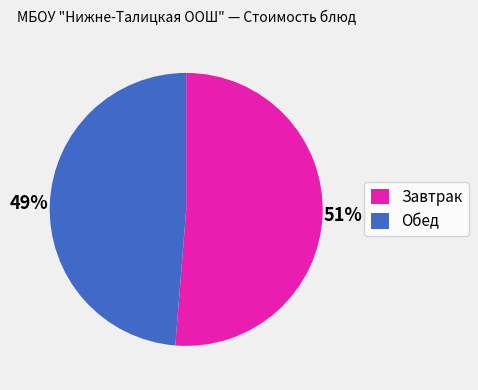

How many segments does this pie chart have?

2